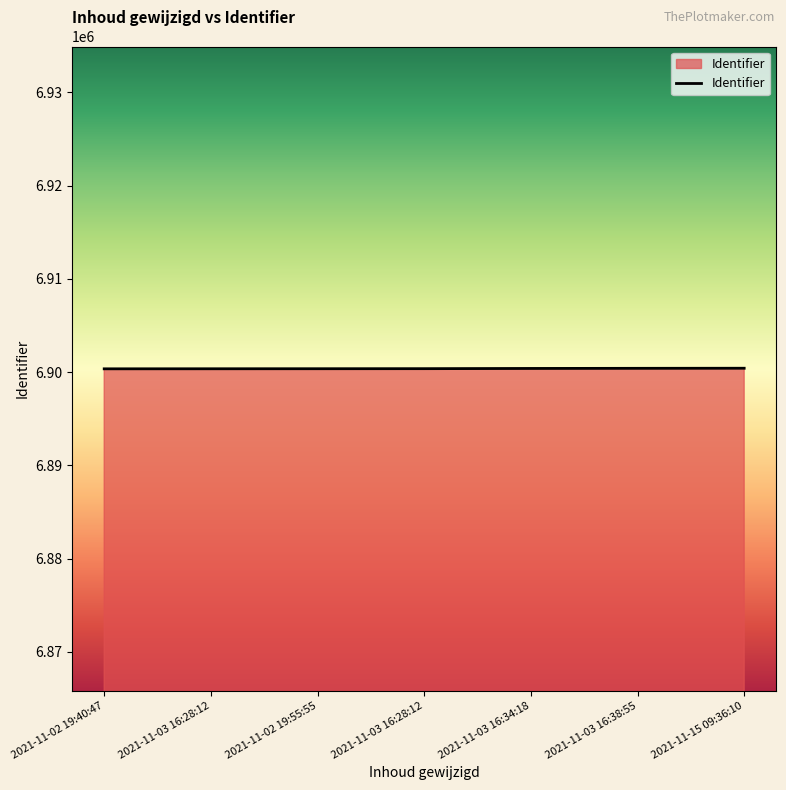

Is it true that the value at 2021-11-02 19:55:55 is 6900363?

True